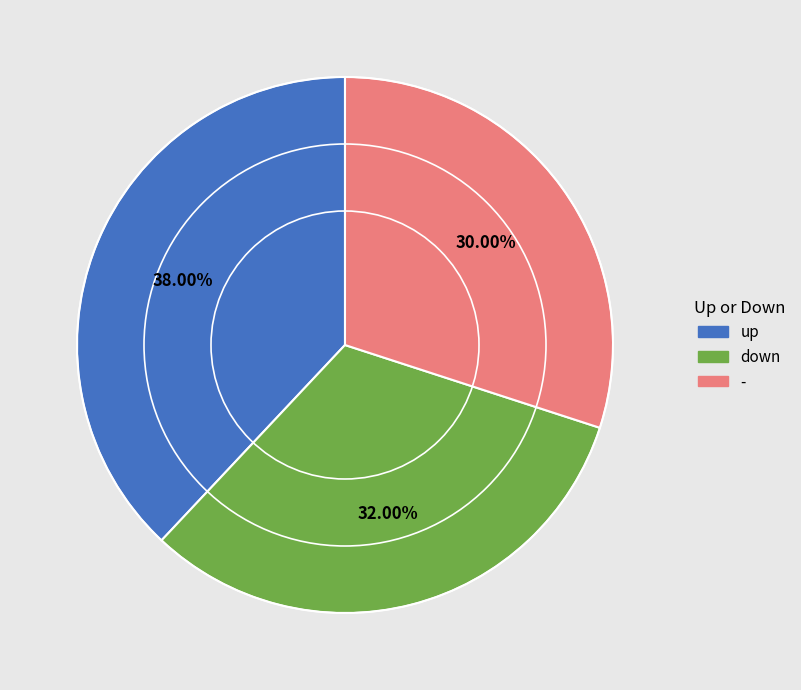

Which category has the smallest portion of the pie?

-